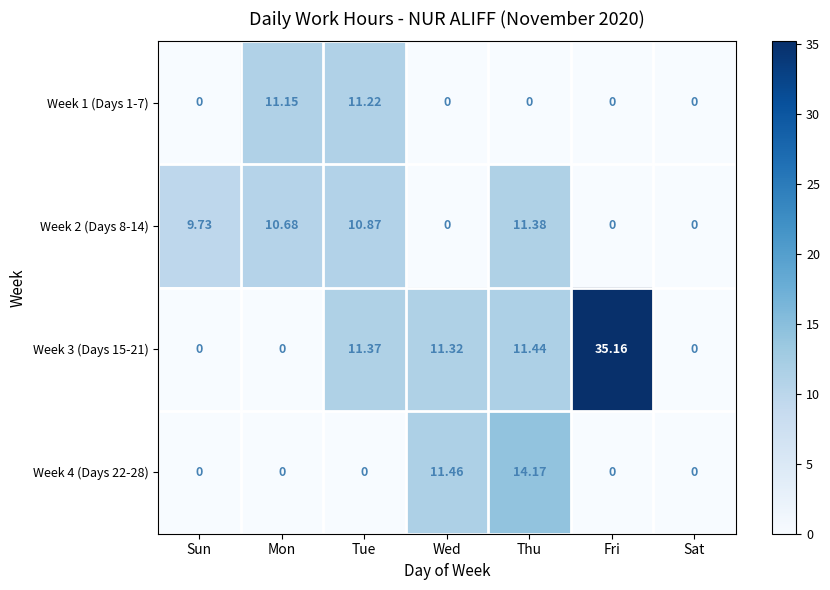

Is the value of Week 2 (Days 8-14) at Tue greater than the value of Week 1 (Days 1-7) at Mon?

No